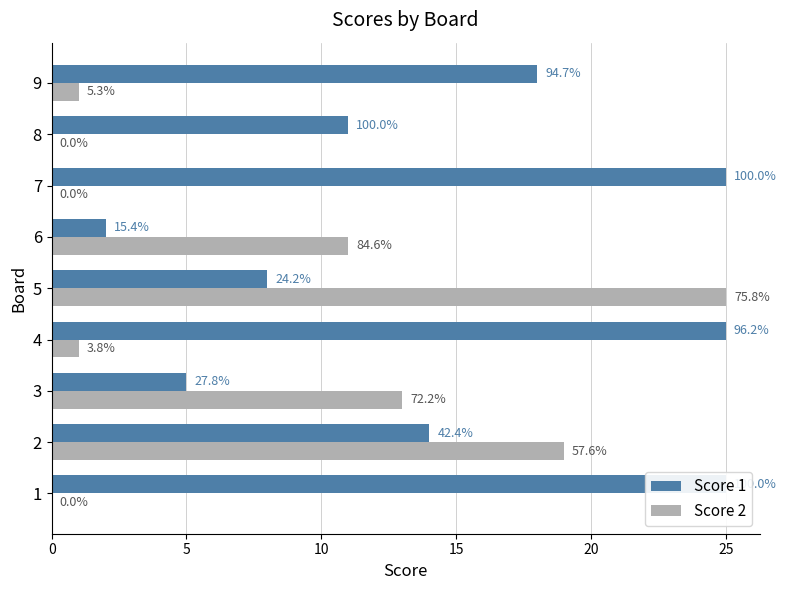

At which category is the sum across all series the highest?

5